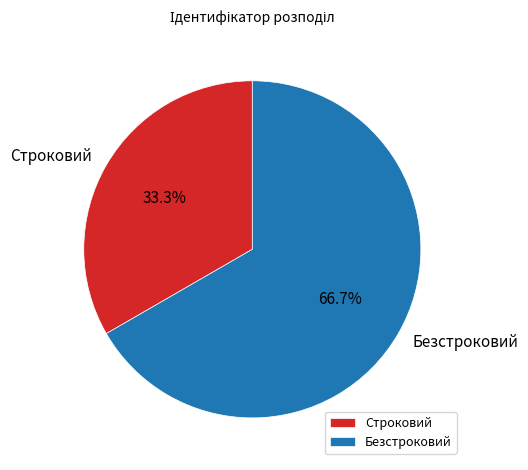

Between Строковий and Безстроковий, which is larger?

Безстроковий